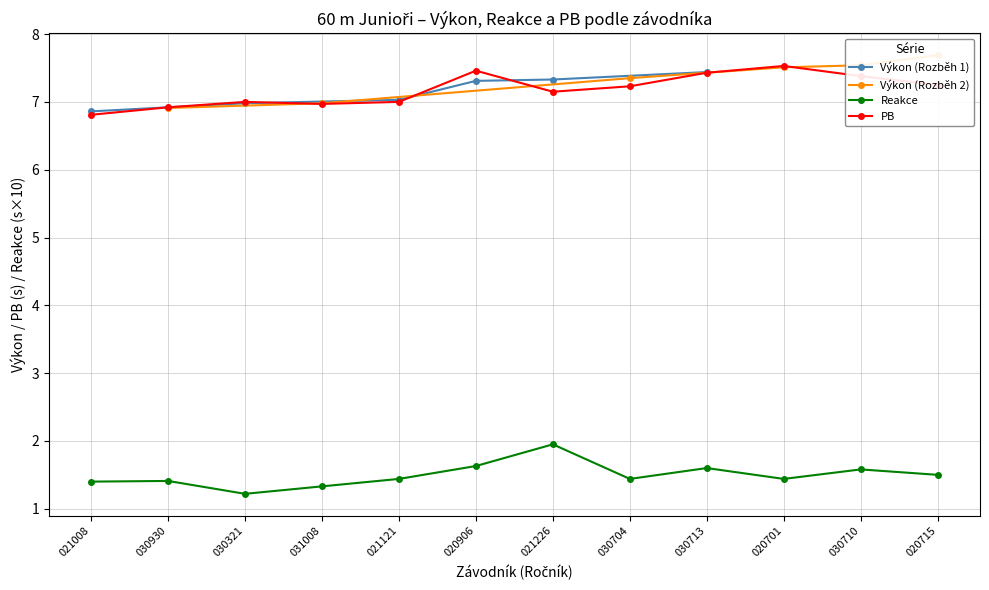

What is the value of the PB point at the 11th from the left?

7.4